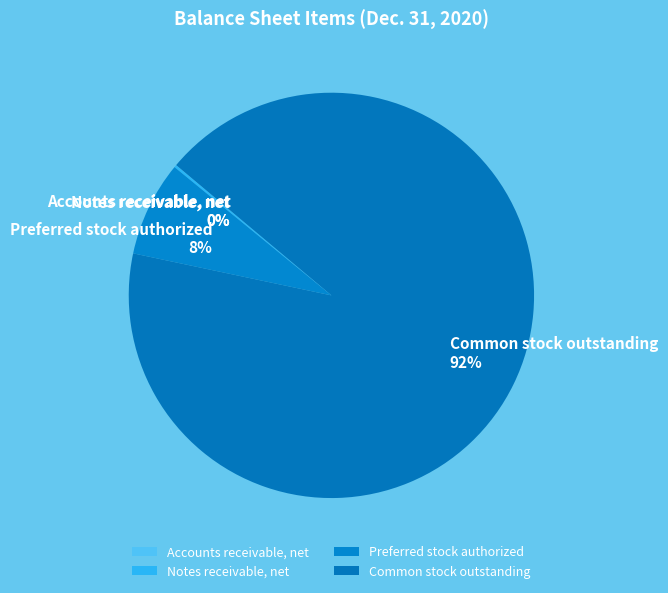

Is there any slice that represents more than half of the pie?

Yes